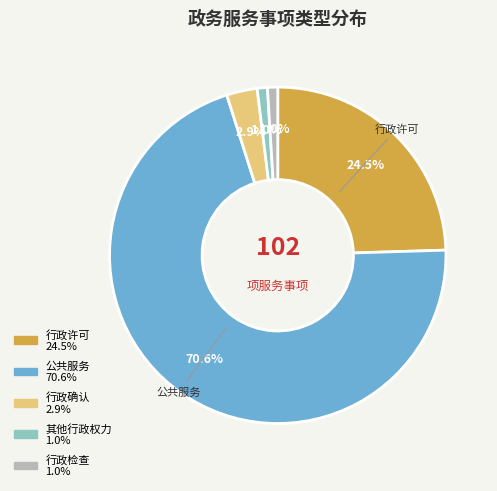

Count the number of slices in the pie.

5